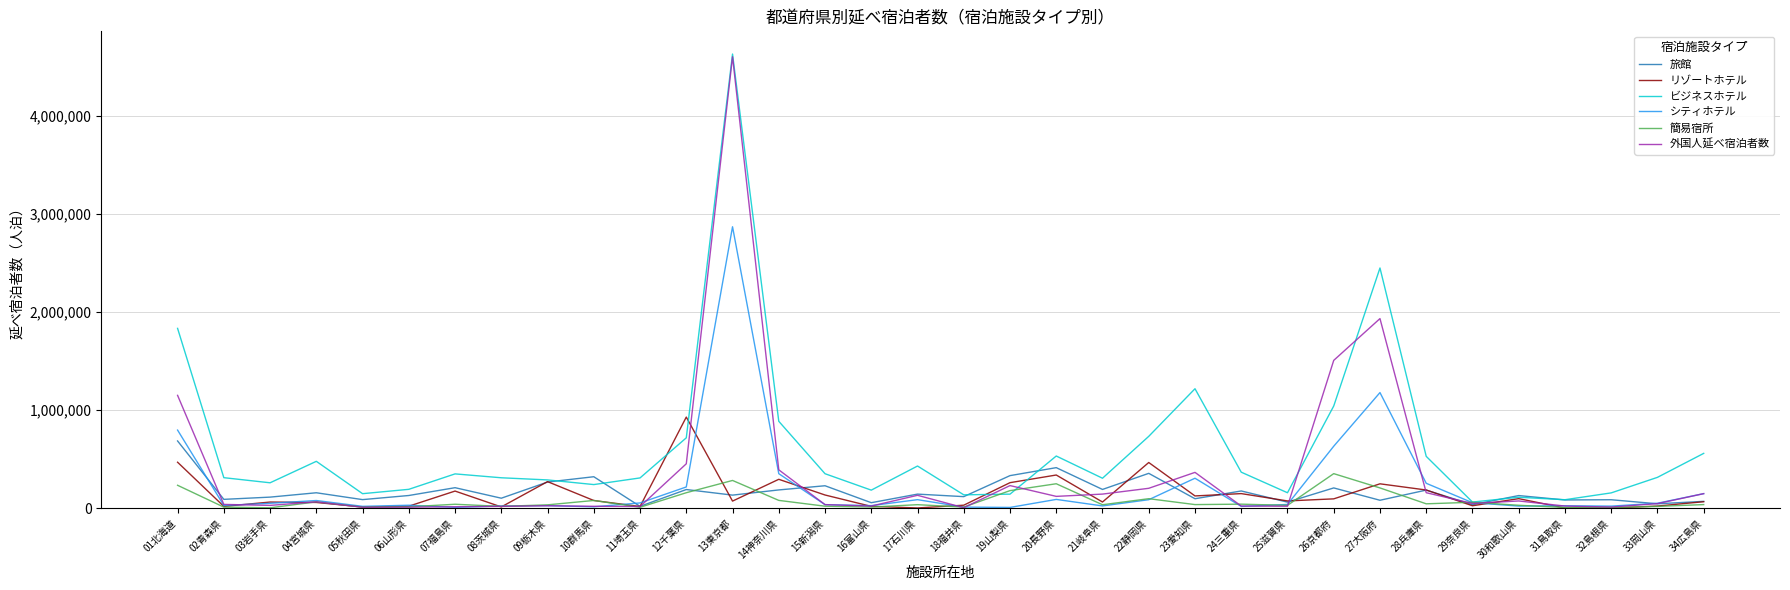

Which series changed the most between 08茨城県 and 27大阪府?

ビジネスホテル